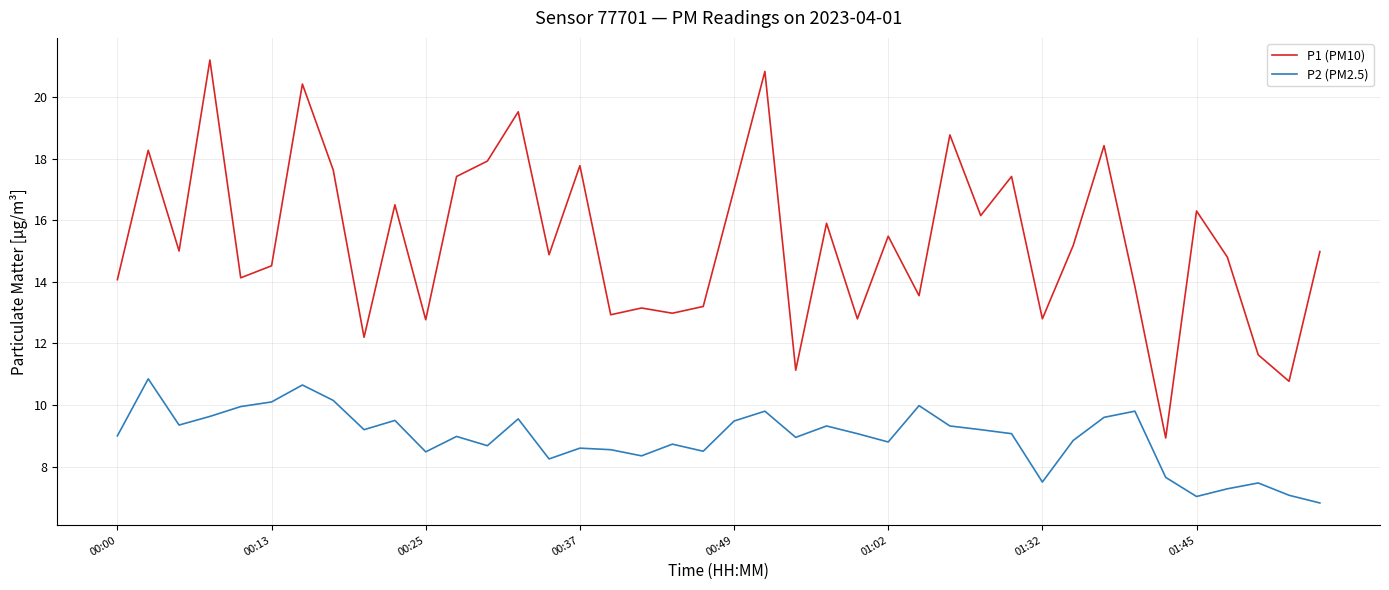

What is the minimum value for P2 (PM2.5)?

6.8